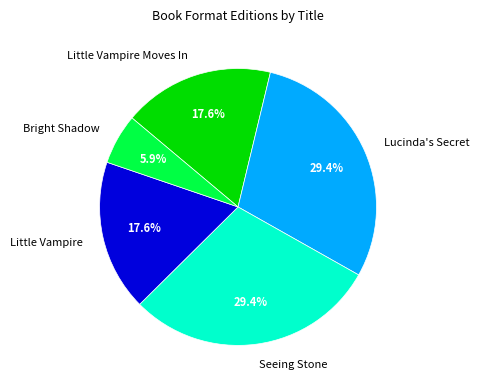

To the nearest percent, what is the difference between the largest and smallest slice percentages?

24%